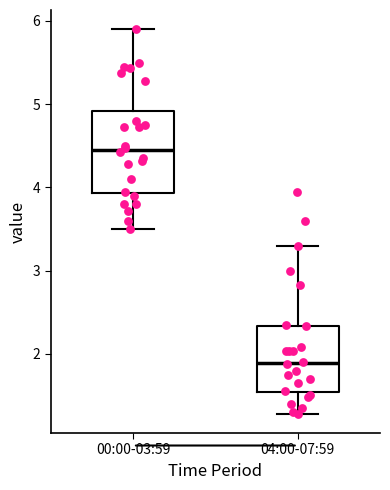

Reading left to right, transcribe this box plot: for each box, give where its median line is, the range the box spans, and where its two whiskers end, as read against the y-axis. The values are not printed on the chart, so give them approximately, as read against the axis.

00:00-03:59: median 4.5, box 3.9 to 4.9, whiskers 3.5 to 5.9
04:00-07:59: median 1.9, box 1.5 to 2.3, whiskers 1.3 to 3.3